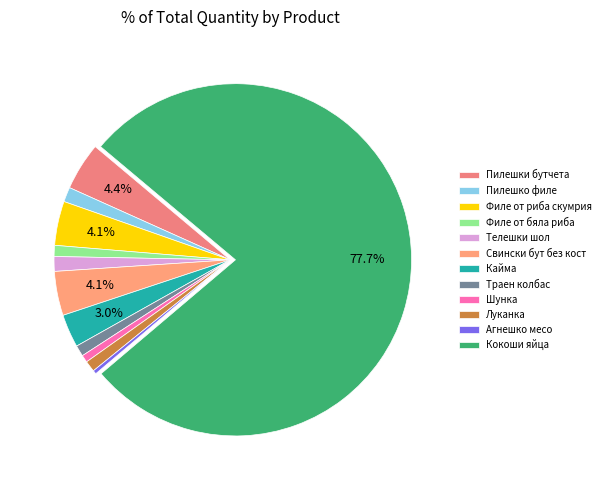

To the nearest percent, what is the combined percentage of Кокоши яйца and Филе от бяла риба?

79%